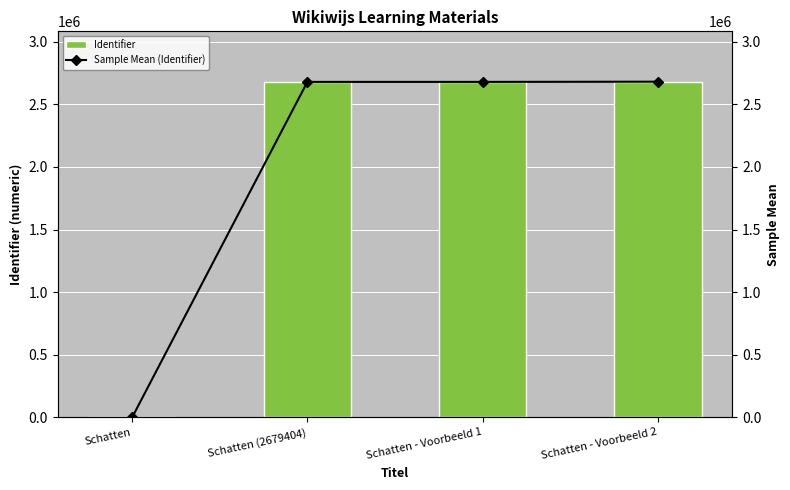

What is the sum of all Identifier values?

8039859